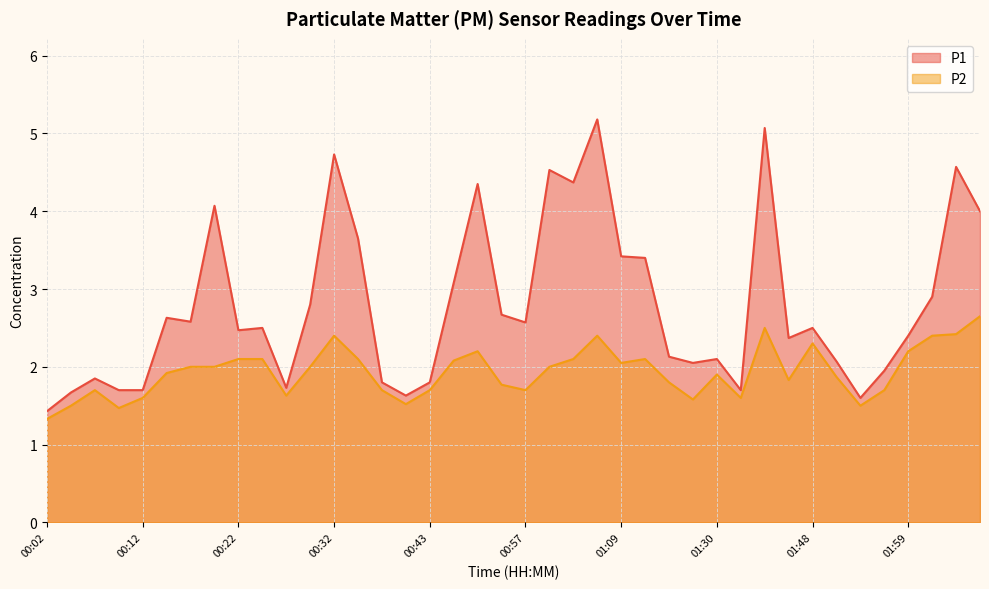

Is the value of P2 at 01:46 greater than the value of P1 at 00:17?

No